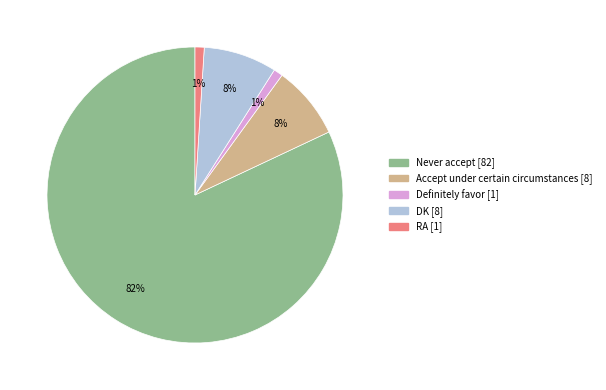

Which slice is the largest?

Never accept